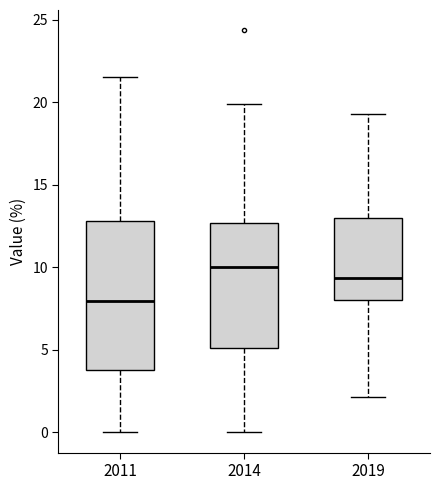

Which box is the tallest, from its lower edge to its upper edge?

2011